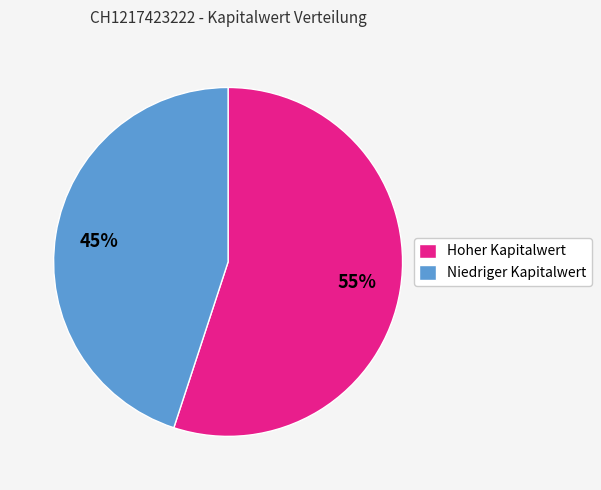

Do Hoher Kapitalwert and Niedriger Kapitalwert together represent more than half of the pie?

Yes